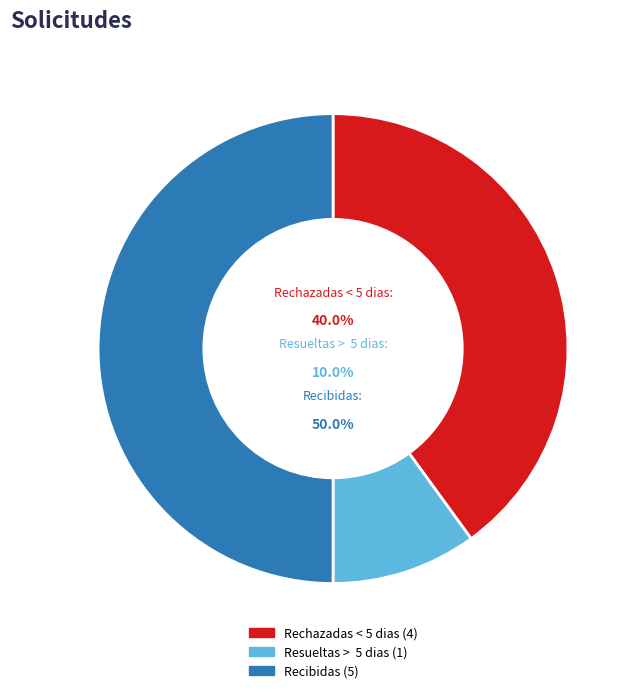

Count the number of slices in the pie.

3